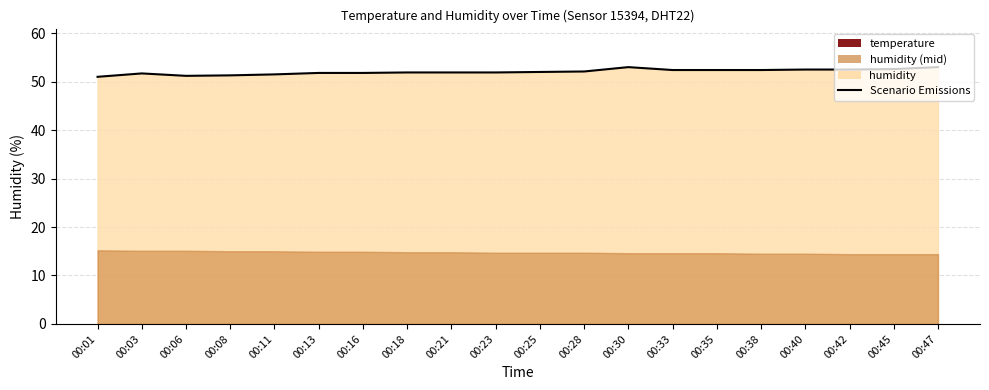

What is the sum of the values at 00:35 and 00:23?

104.3